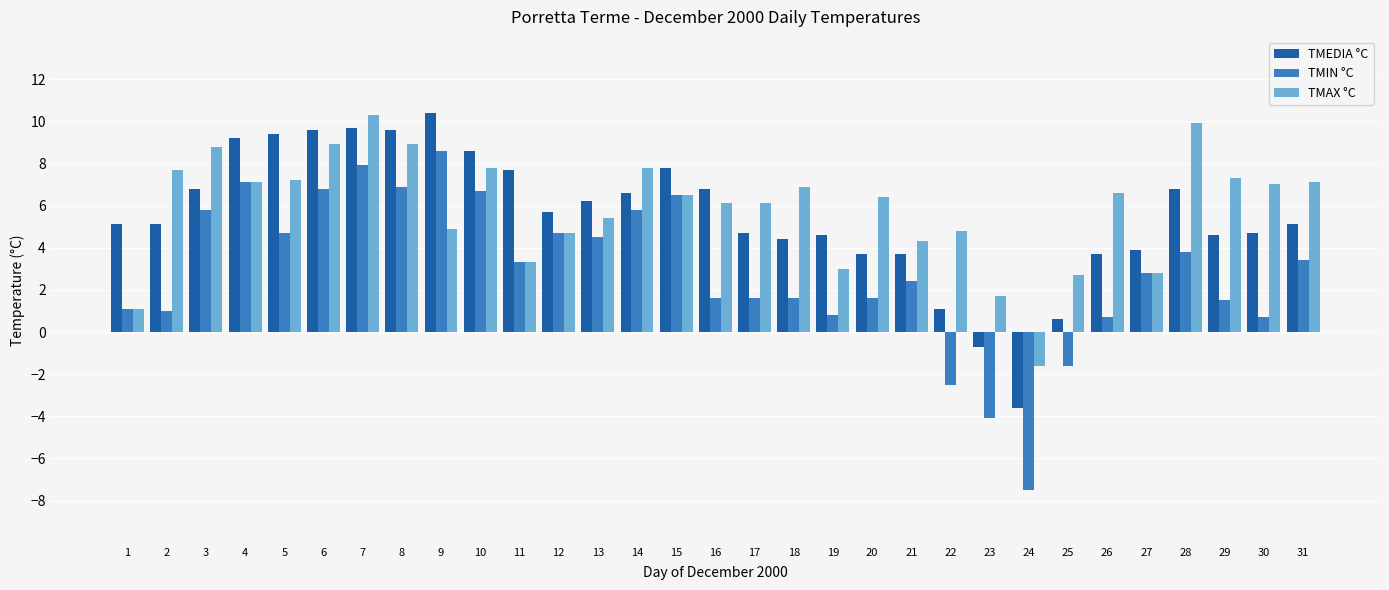

Is the value of TMEDIA °C at 28 greater than the value of TMIN °C at 21?

Yes